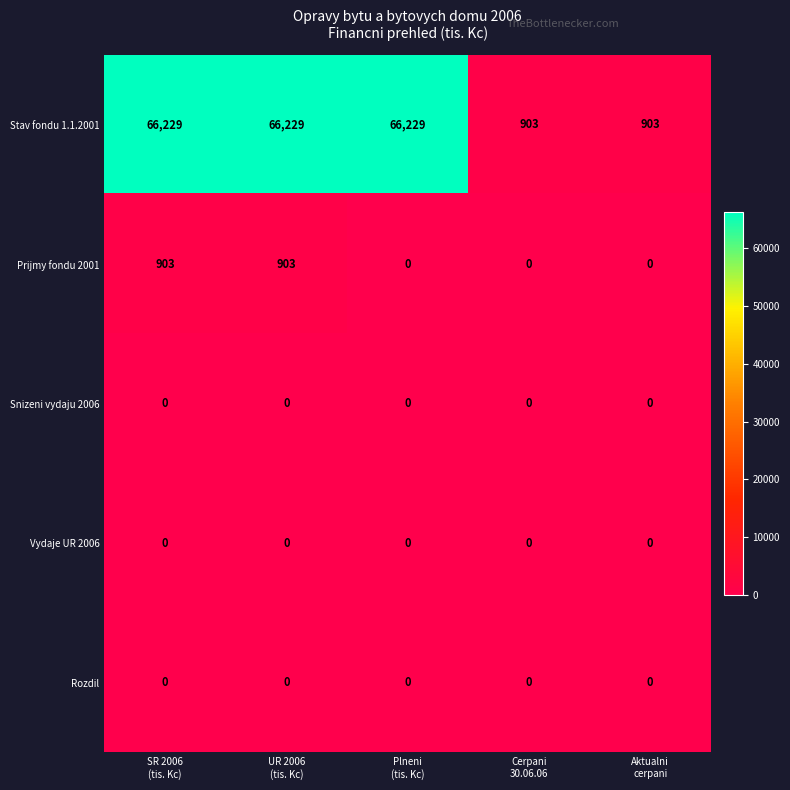

What is the highest value of the Prijmy fondu 2001 series?

903